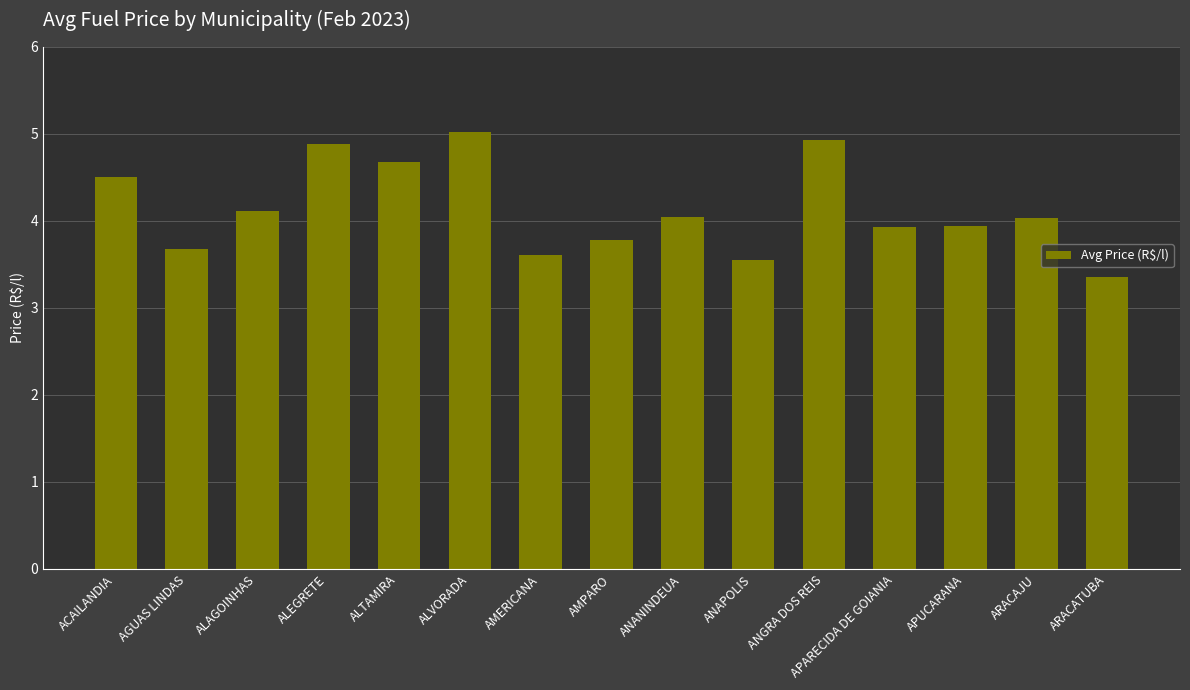

How many bars are there in total?

15